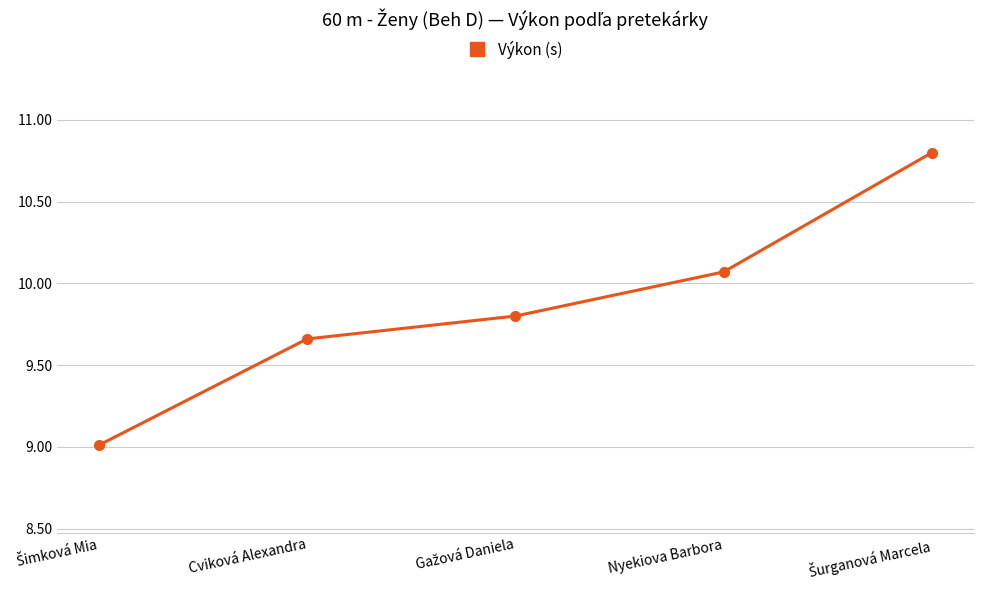

What is the sum of the values at Nyekiova Barbora and Cviková Alexandra?

19.7